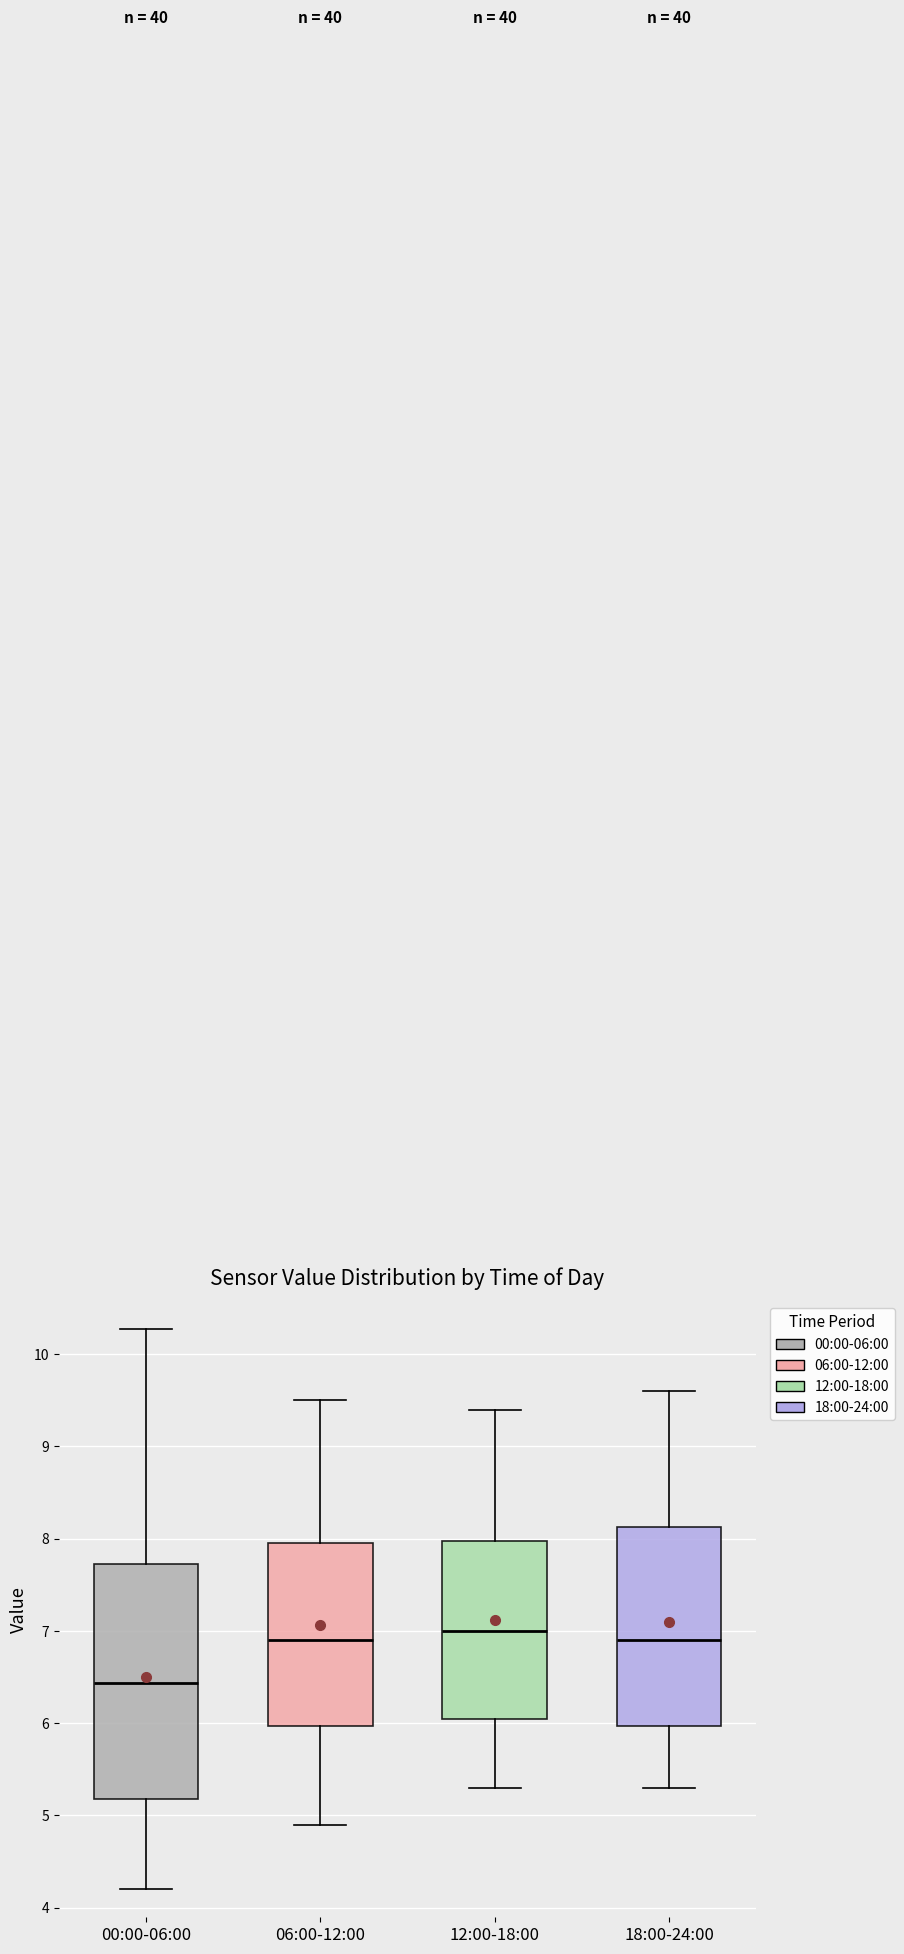

Which box is the tallest, from its lower edge to its upper edge?

00:00-06:00